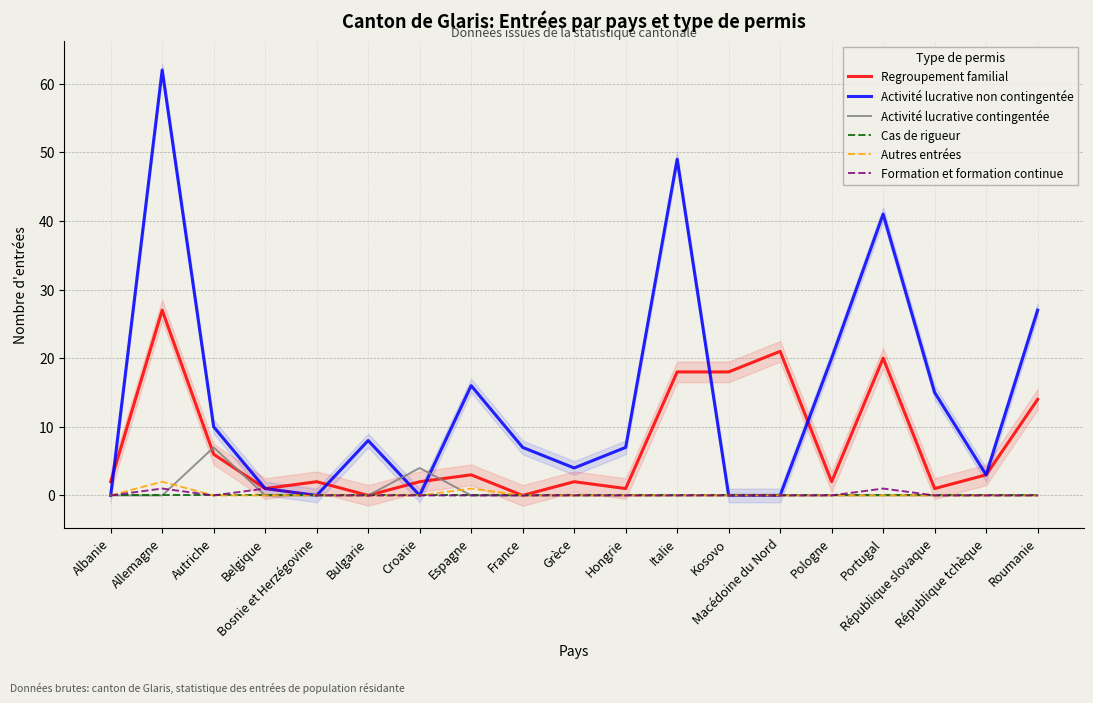

Where is Formation et formation continue nearest to the value 0?

Albanie